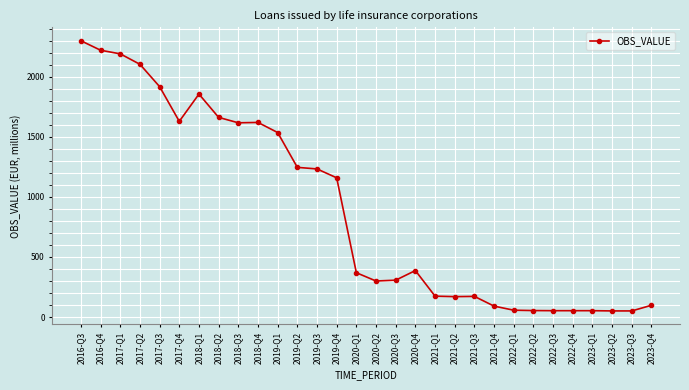

What is the approximate value at 2017-Q1?

2191